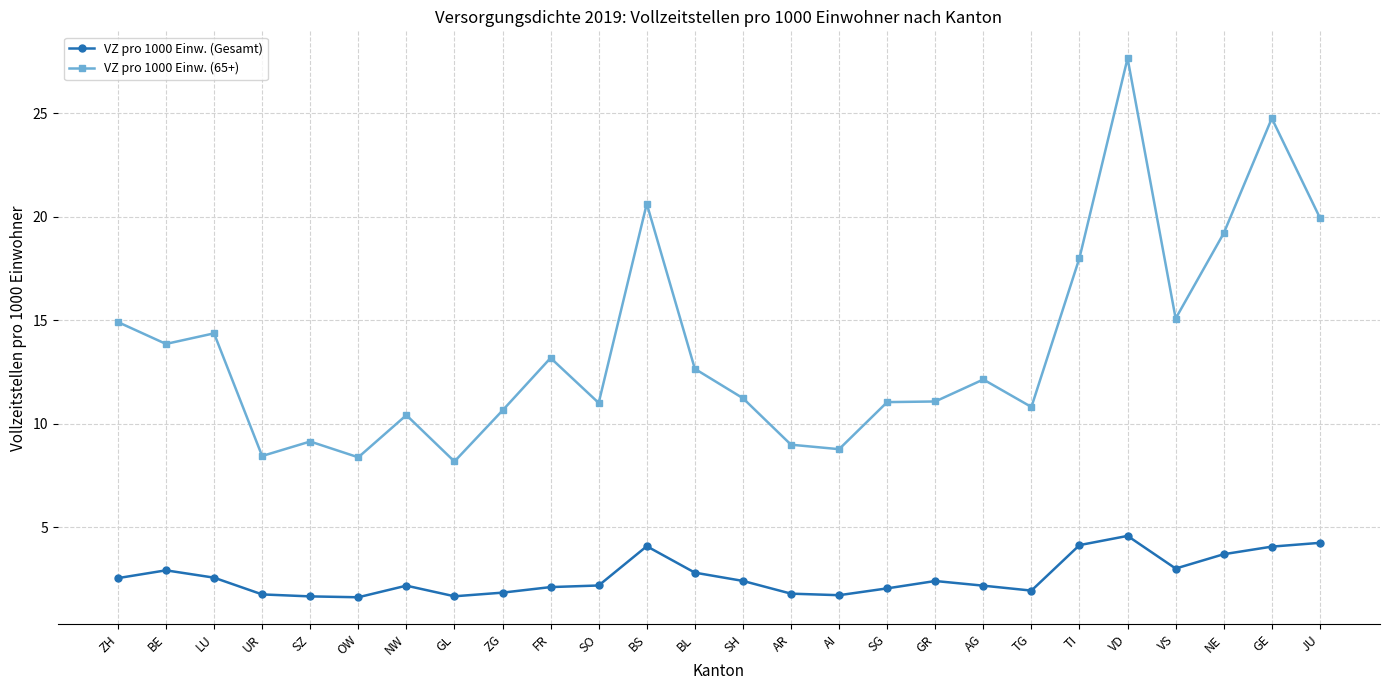

Rank the series by their maximum value, from highest to lowest.

VZ pro 1000 Einw. (65+), VZ pro 1000 Einw. (Gesamt)